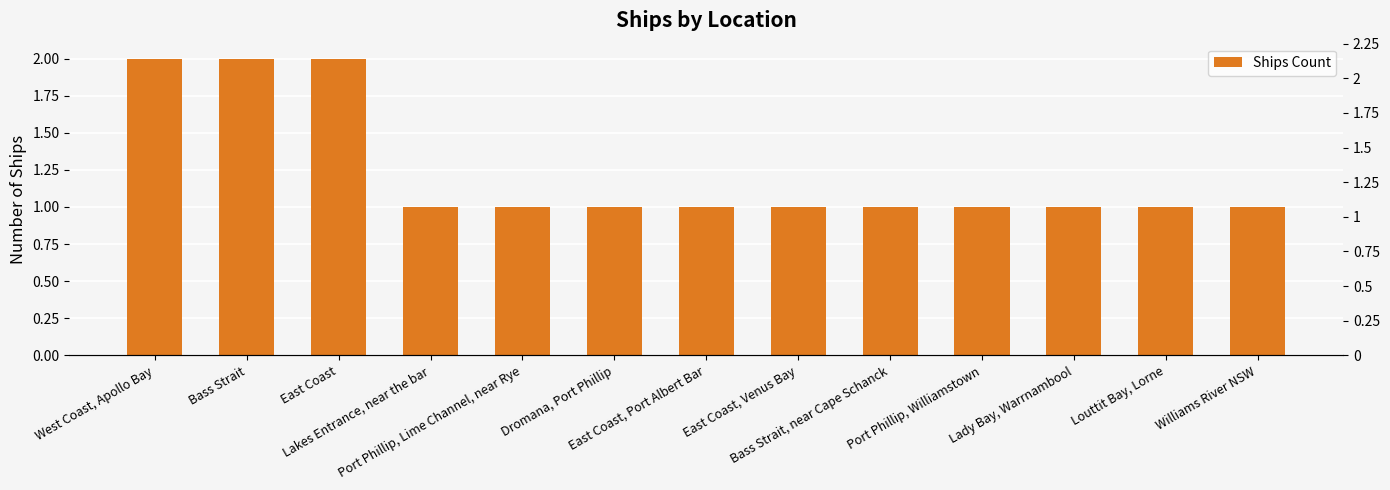

Reading left to right, what are all the values shown in this chart?

West Coast, Apollo Bay=2	Bass Strait=2	East Coast=2	Lakes Entrance, near the bar=1	Port Phillip, Lime Channel, near Rye=1	Dromana, Port Phillip=1	East Coast, Port Albert Bar=1	East Coast, Venus Bay=1	Bass Strait, near Cape Schanck=1	Port Phillip, Williamstown=1	Lady Bay, Warrnambool=1	Louttit Bay, Lorne=1	Williams River NSW=1